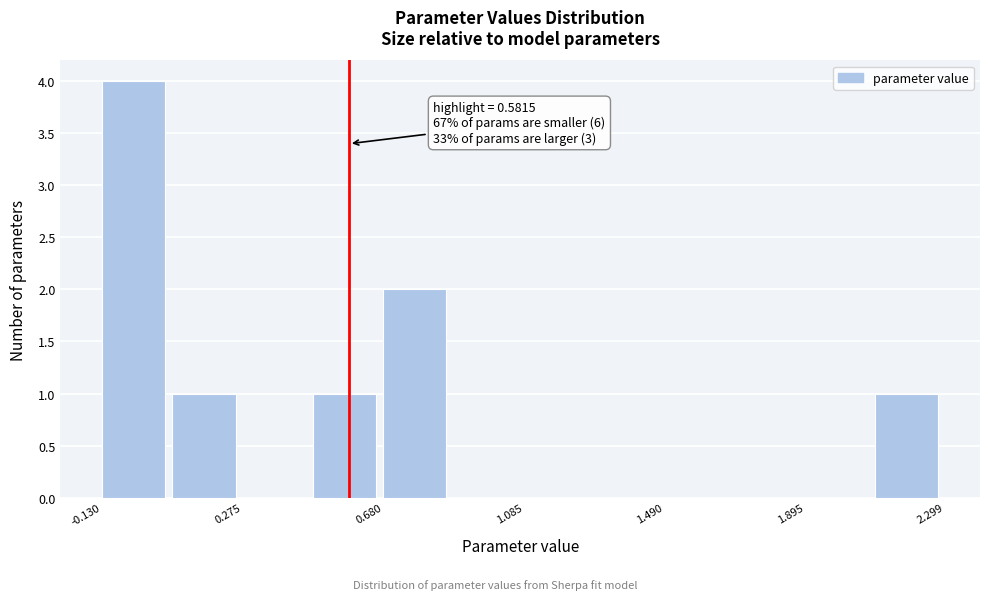

Over which range of the x-axis is the bar tallest?

-0.15 to 0.05